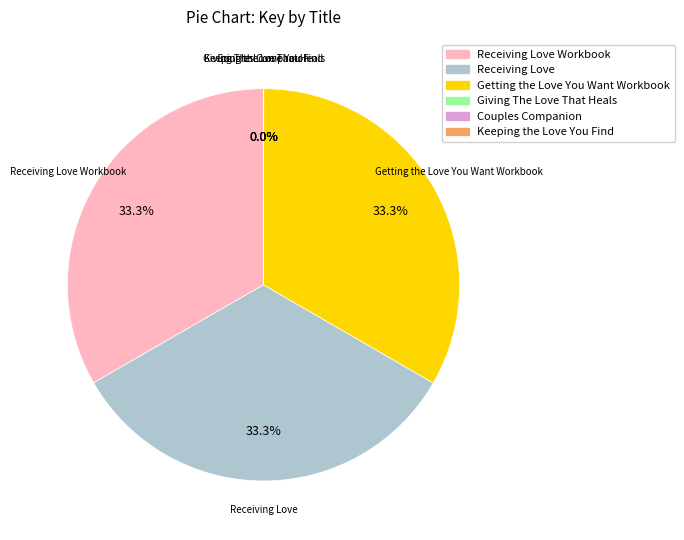

Is Getting the Love You Want Workbook the majority of the pie?

No